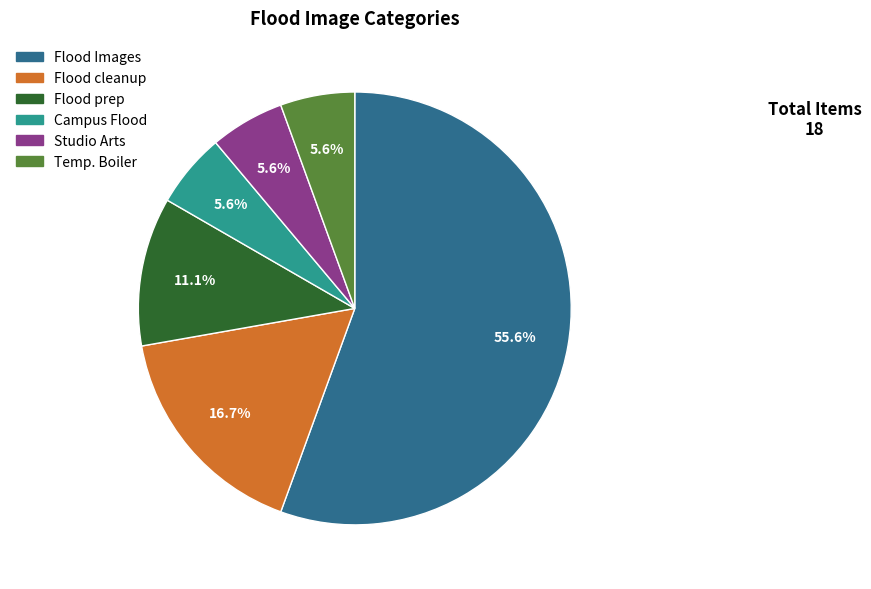

Count the number of slices in the pie.

6